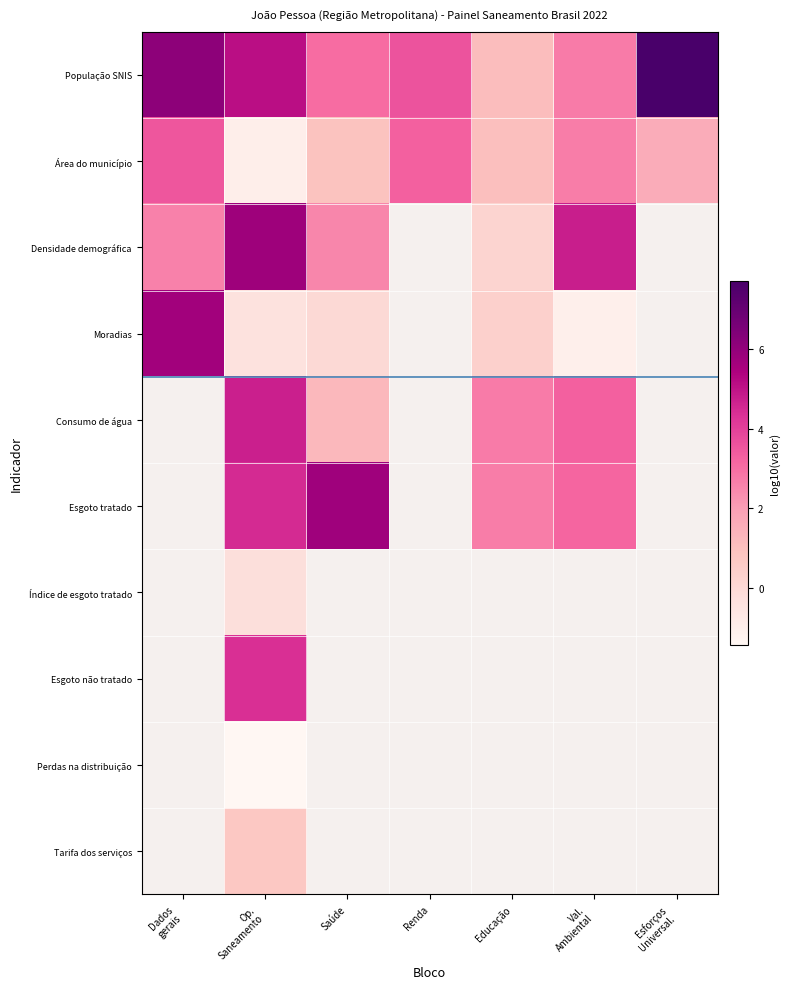

Between Saúde and Esforços Universal., which series saw the biggest shift?

População SNIS